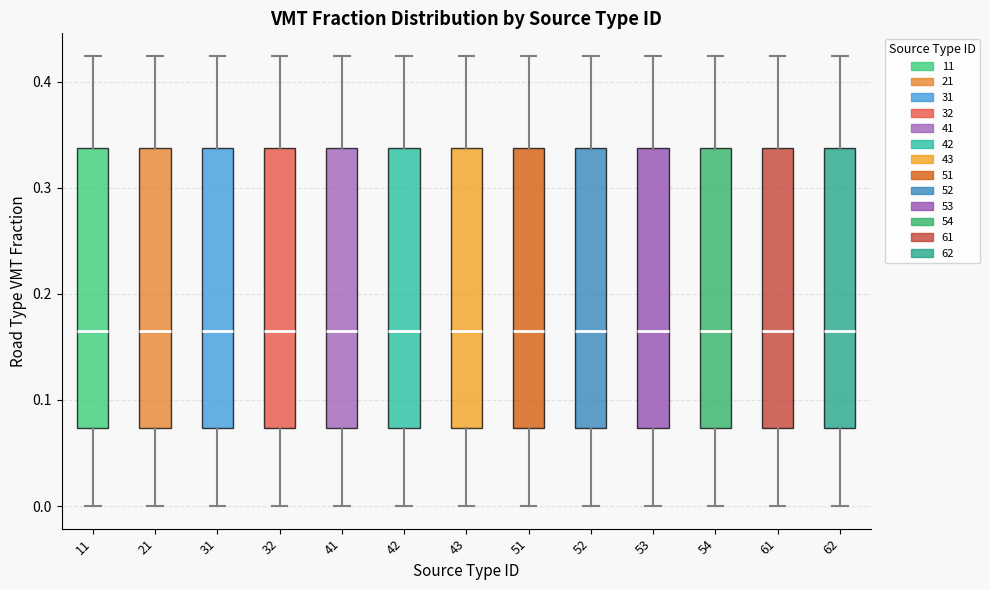

Reading left to right, transcribe this box plot: for each box, give where its median line is, the range the box spans, and where its two whiskers end, as read against the y-axis. The values are not printed on the chart, so give them approximately, as read against the axis.

11: median 0.16, box 0.07 to 0.34, whiskers 0.00 to 0.42
21: median 0.16, box 0.07 to 0.34, whiskers 0.00 to 0.42
31: median 0.16, box 0.07 to 0.34, whiskers 0.00 to 0.42
32: median 0.16, box 0.07 to 0.34, whiskers 0.00 to 0.42
41: median 0.16, box 0.07 to 0.34, whiskers 0.00 to 0.42
42: median 0.16, box 0.07 to 0.34, whiskers 0.00 to 0.42
43: median 0.16, box 0.07 to 0.34, whiskers 0.00 to 0.42
51: median 0.16, box 0.07 to 0.34, whiskers 0.00 to 0.42
52: median 0.16, box 0.07 to 0.34, whiskers 0.00 to 0.42
53: median 0.16, box 0.07 to 0.34, whiskers 0.00 to 0.42
54: median 0.16, box 0.07 to 0.34, whiskers 0.00 to 0.42
61: median 0.16, box 0.07 to 0.34, whiskers 0.00 to 0.42
62: median 0.16, box 0.07 to 0.34, whiskers 0.00 to 0.42